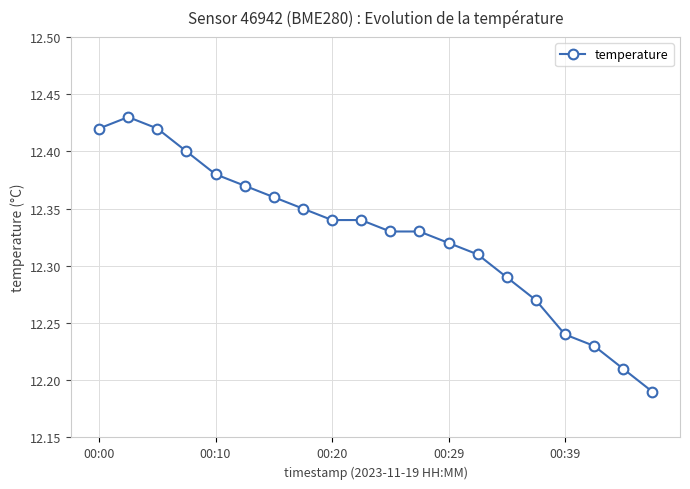

What is the difference between the second highest and minimum values?

0.2